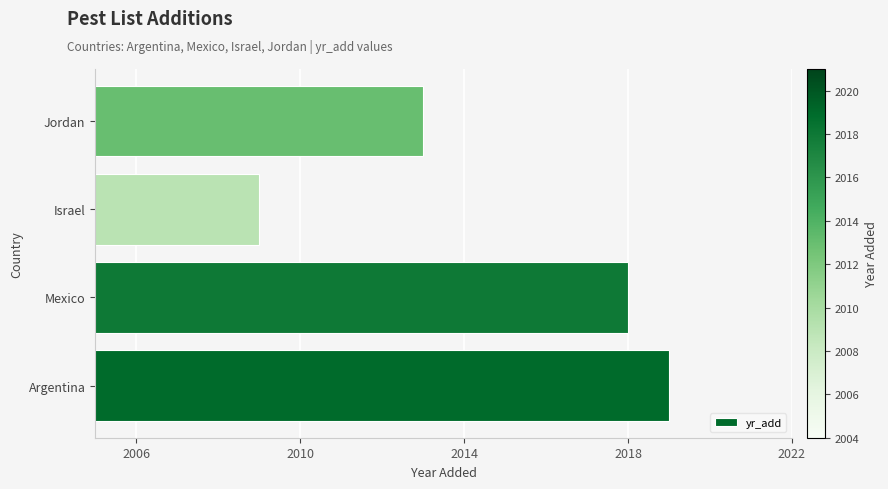

The chart shows a value of 2018 at Mexico. True or false?

True